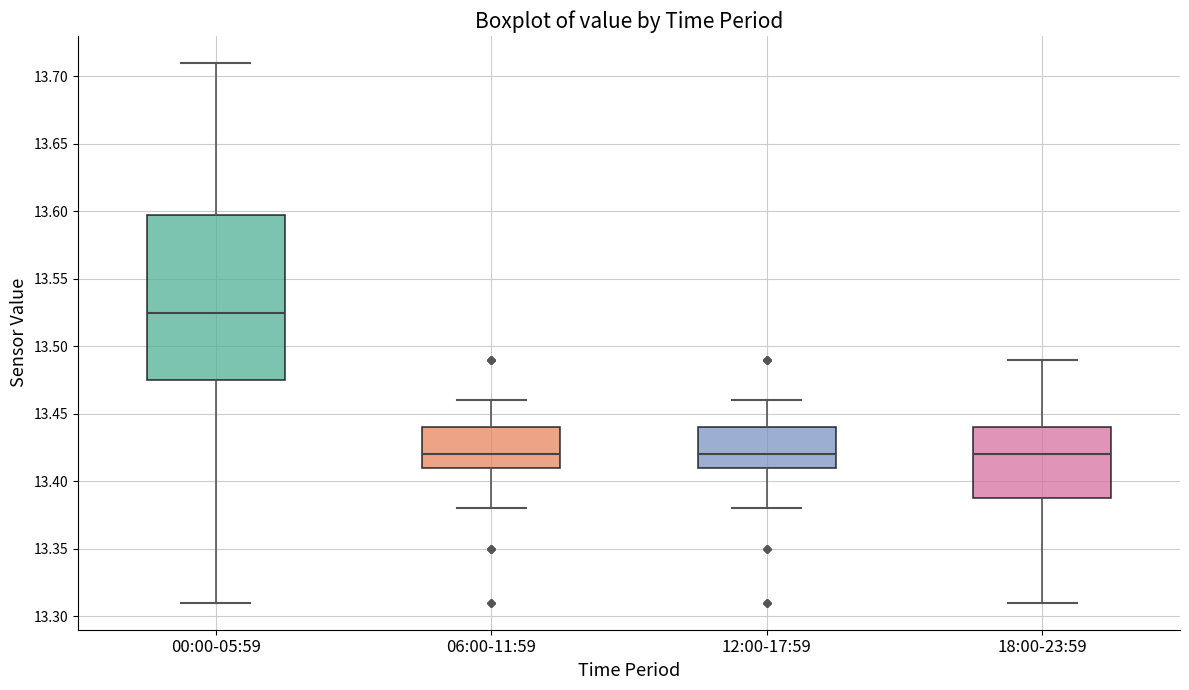

Reading left to right, read every box against the y-axis: the position of its median line, the range the box covers, and the ends of its whiskers. The values are not printed on the chart, so give them approximately, as read against the axis.

00:00-05:59: median 13.525, box 13.475 to 13.600, whiskers 13.310 to 13.710
06:00-11:59: median 13.420, box 13.410 to 13.440, whiskers 13.380 to 13.460
12:00-17:59: median 13.420, box 13.410 to 13.440, whiskers 13.380 to 13.460
18:00-23:59: median 13.420, box 13.390 to 13.440, whiskers 13.310 to 13.490